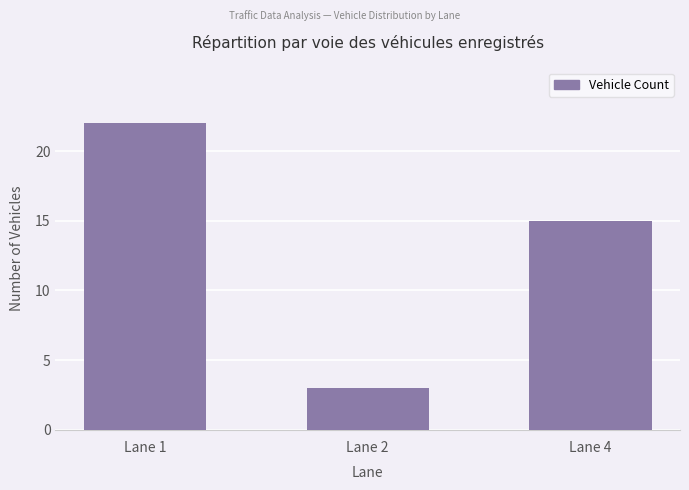

What is the value of the 3rd bar from the left?

15